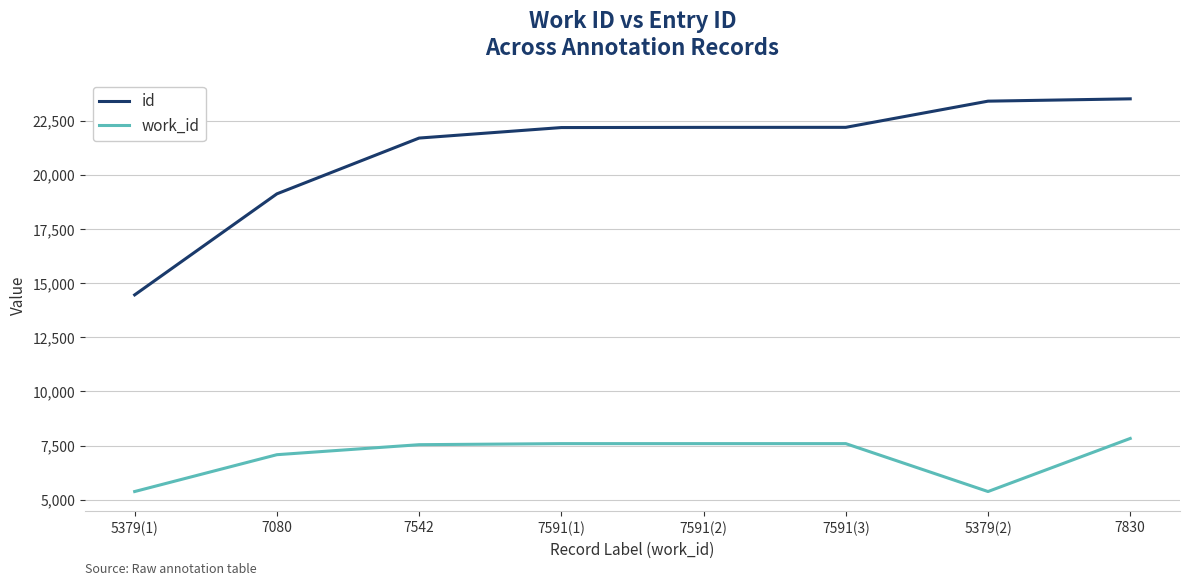

What is the total value across all series at 7542?

29243